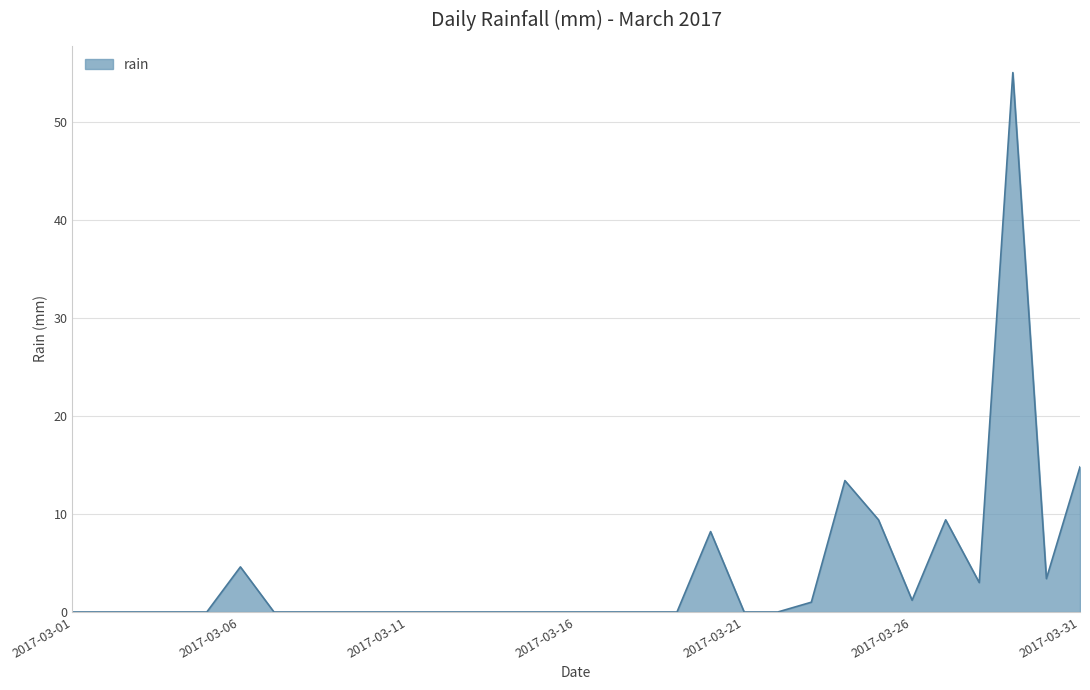

What is the difference between the maximum and minimum values?

55.0